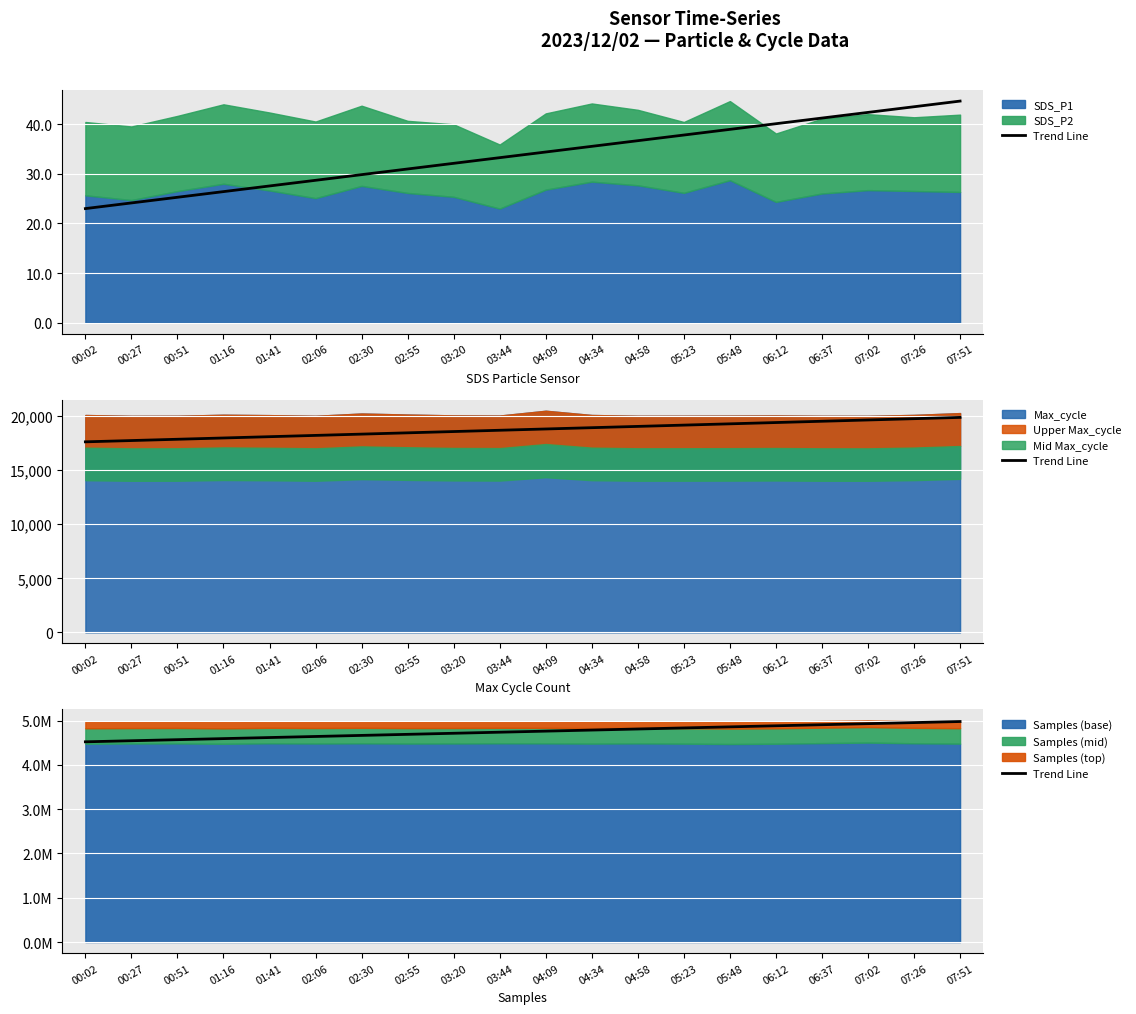

What is the difference between the values at 06:37 and 03:44?

168752.1